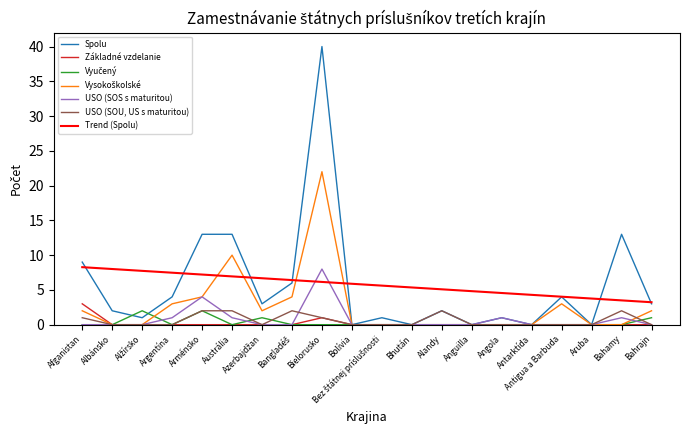

How many distinct data groups are displayed?

7